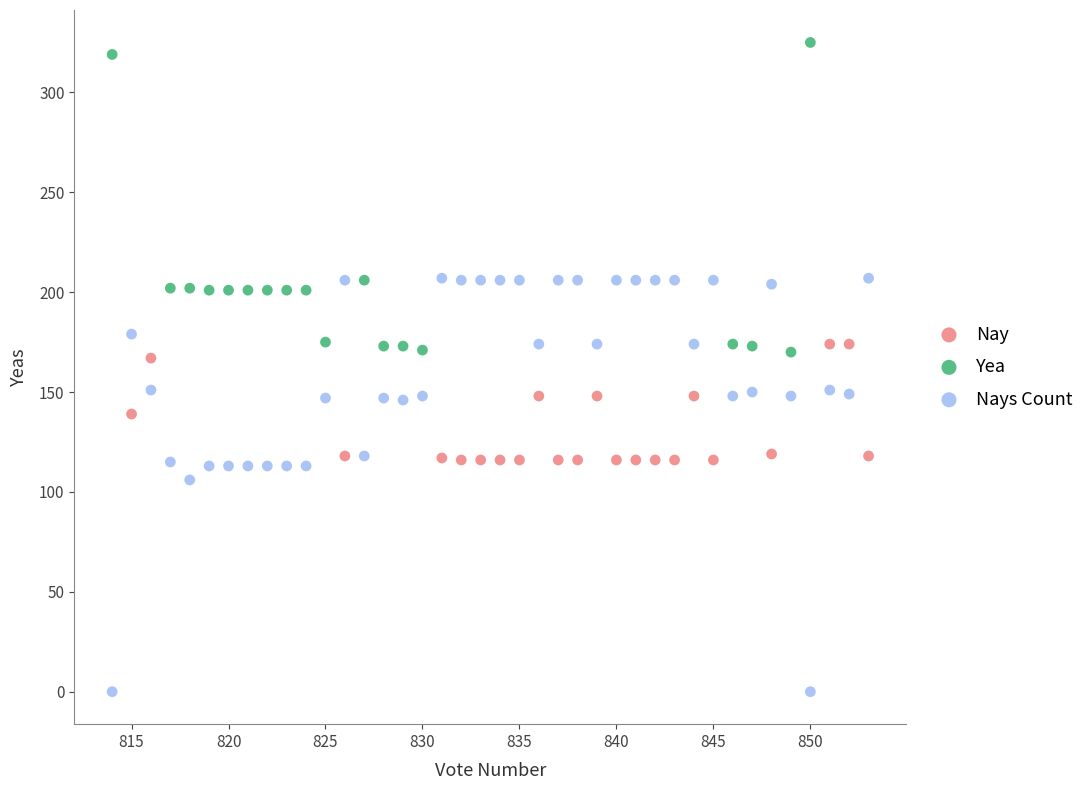

Which series reaches the maximum Y coordinate?

Yea